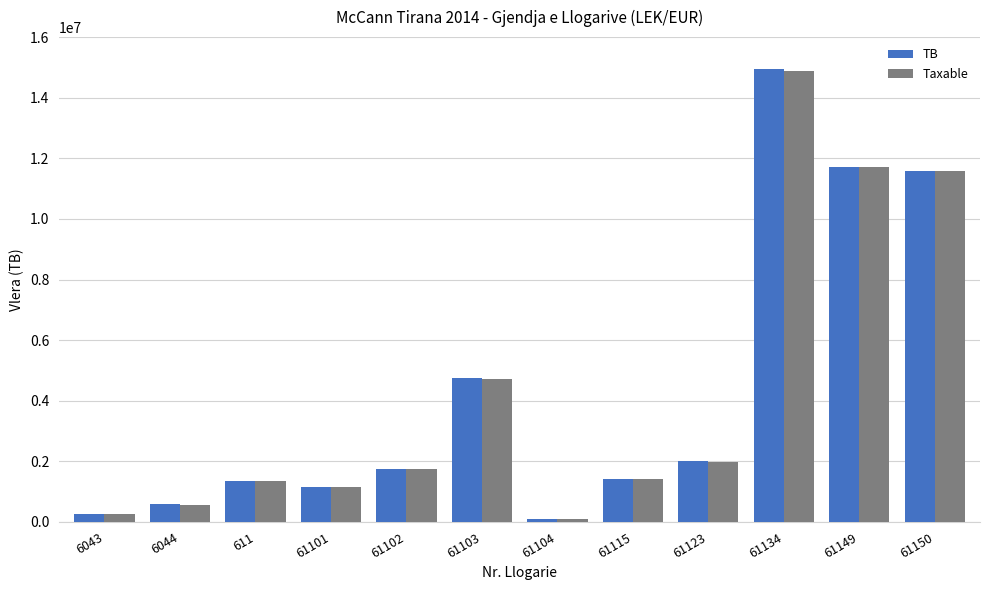

The Taxable series shows 1149043.7 at 61101. True or false?

True